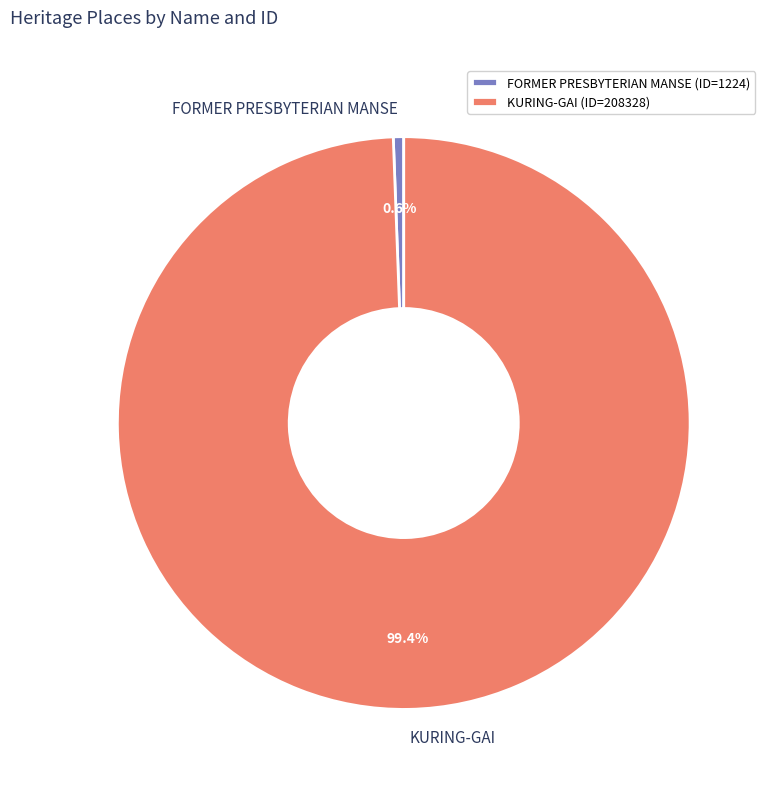

Between KURING-GAI (ID=208328) and FORMER PRESBYTERIAN MANSE (ID=1224), which is larger?

KURING-GAI (ID=208328)